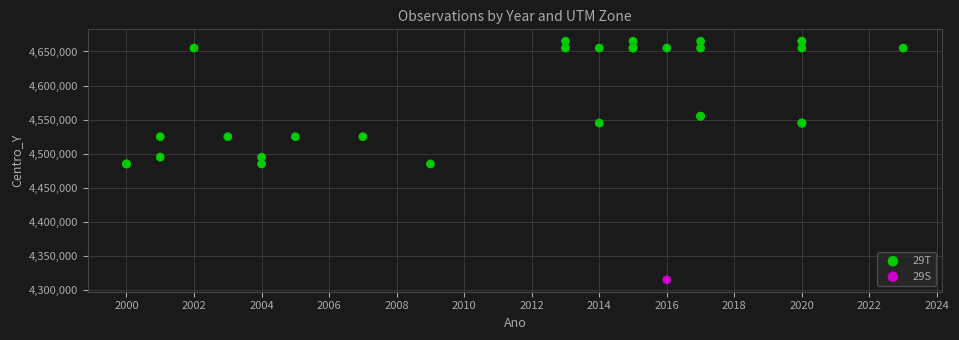

What are all the series names shown in the legend?

29T, 29S